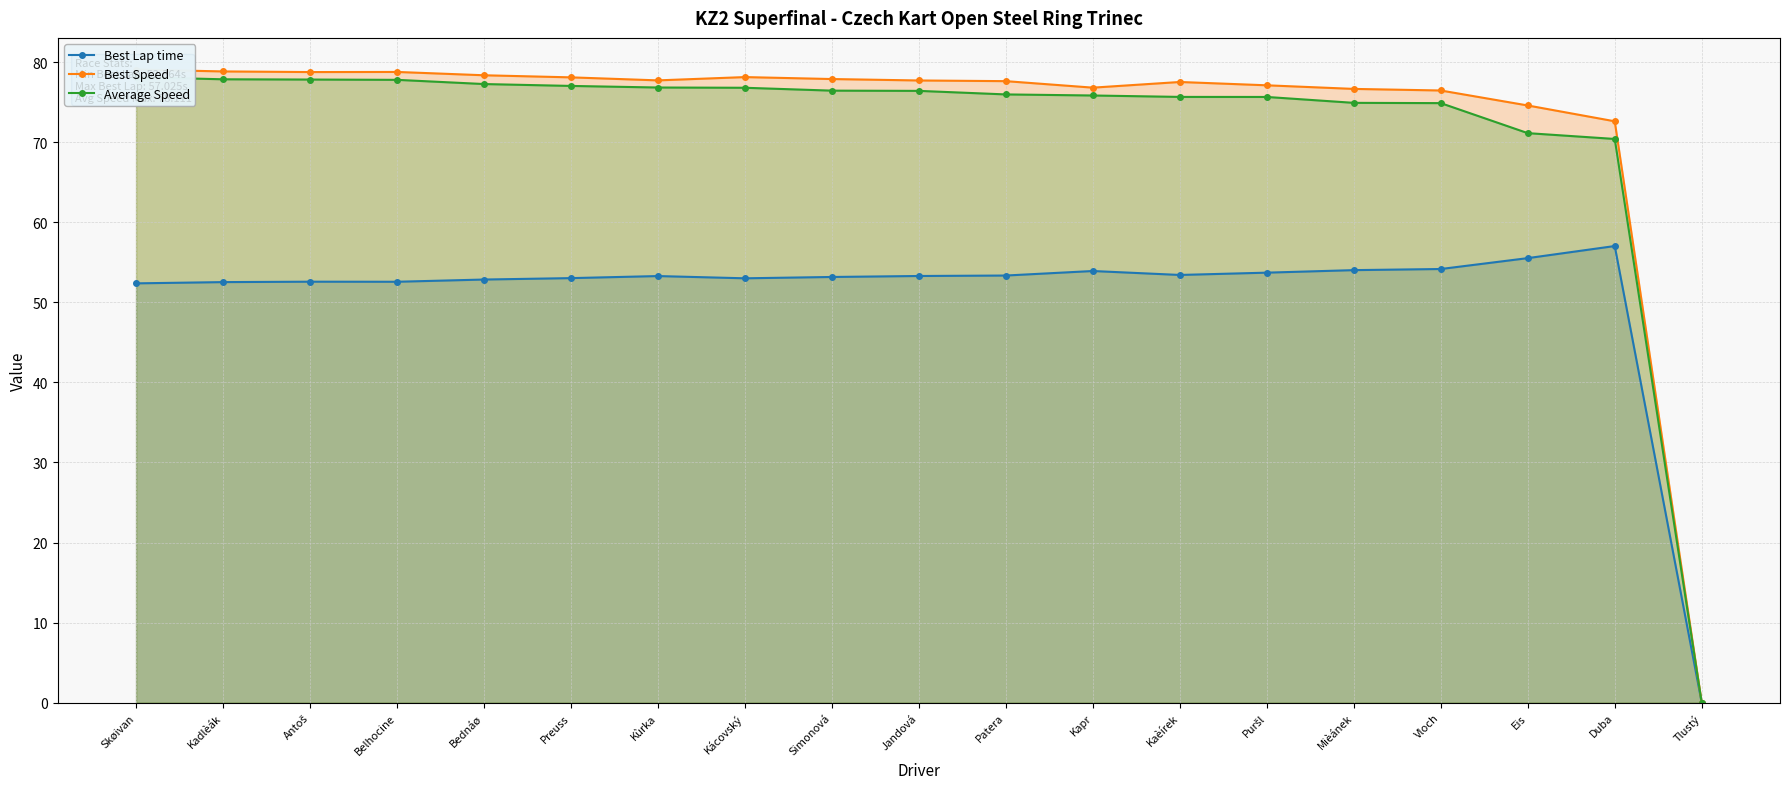

What is the label of the 5th point from the right?

Mièánek